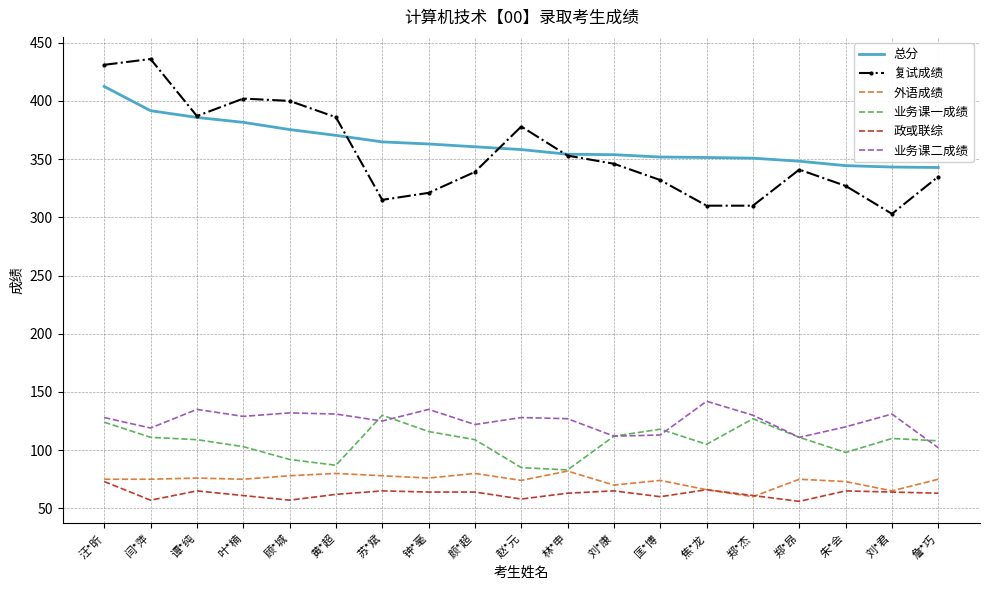

What value does the 业务课二成绩 series have at 赵*元?

128.0